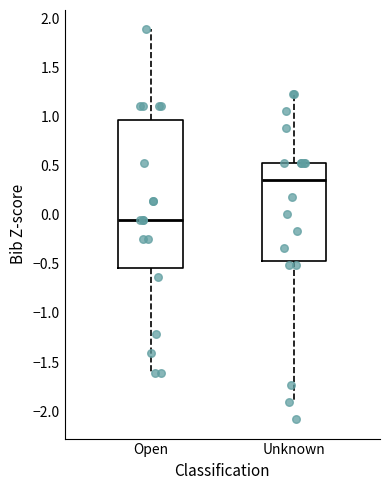

Where does the median line of the box for Unknown sit on the y-axis? The values are not printed on the chart, so give them approximately, as read against the axis.

0.35